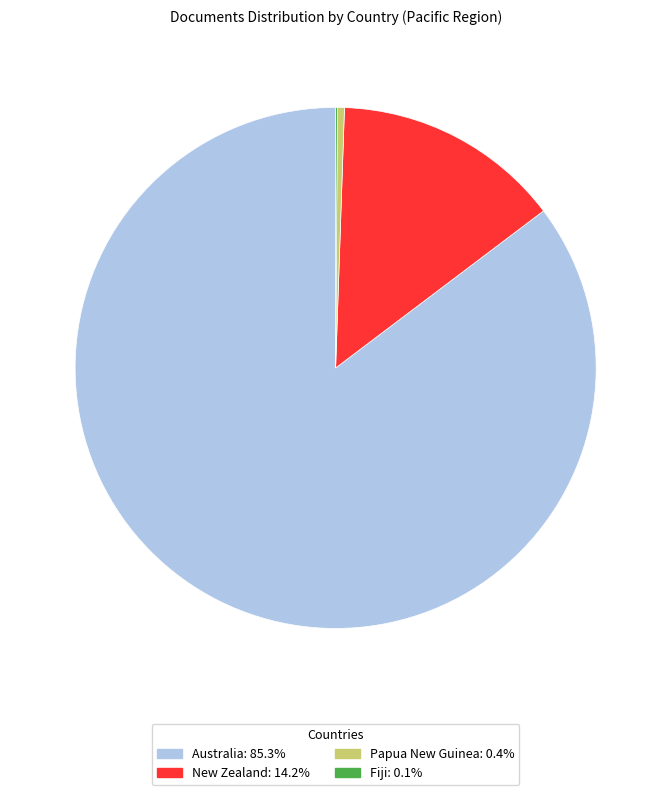

Does Australia: 85.3% account for over 50% of the chart?

Yes